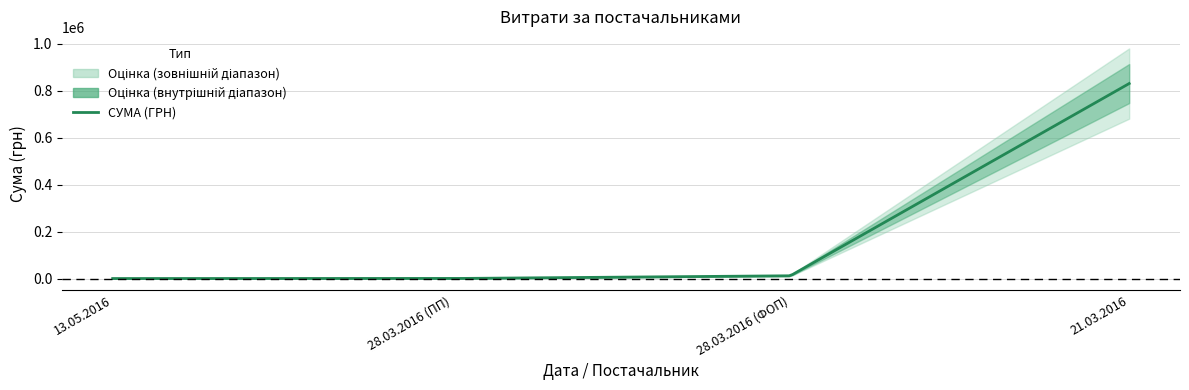

Does the chart have visible grid lines?

Yes